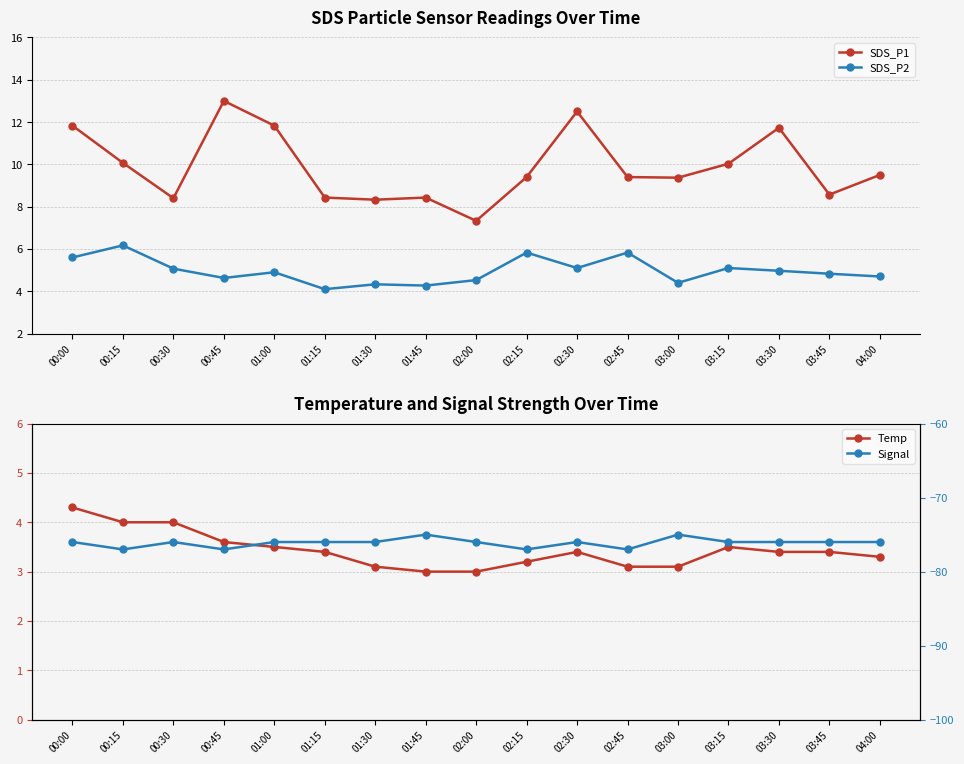

What are all the series names shown in the legend?

SDS_P1, SDS_P2, Temp, Signal